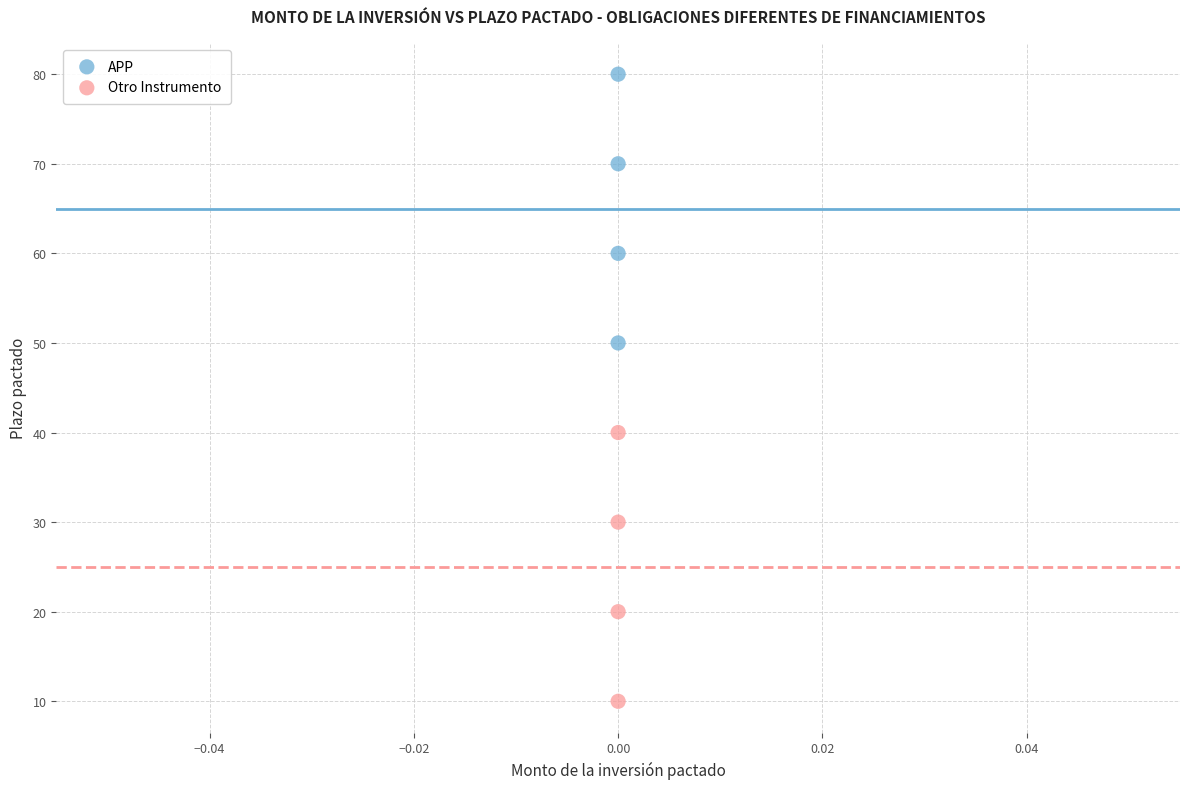

Which series contains the lowest Y value?

Otro Instrumento